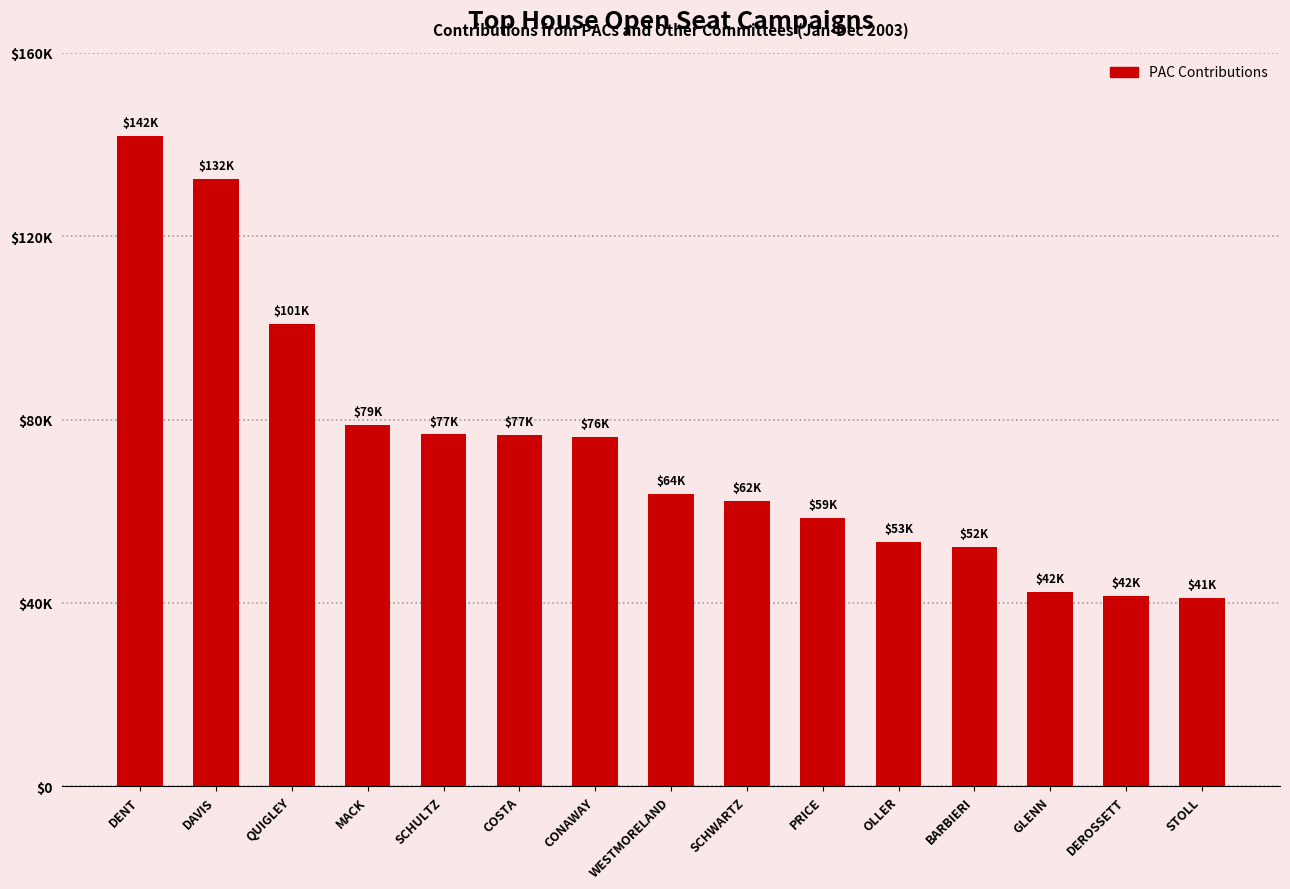

Reading left to right, transcribe all the data shown in this chart.

141850.0	132500.0	100900.0	78750.0	76750.0	76550.0	76250.0	63855.6	62193.8	58550.0	53236.6	52250.0	42300.0	41500.0	41050.0